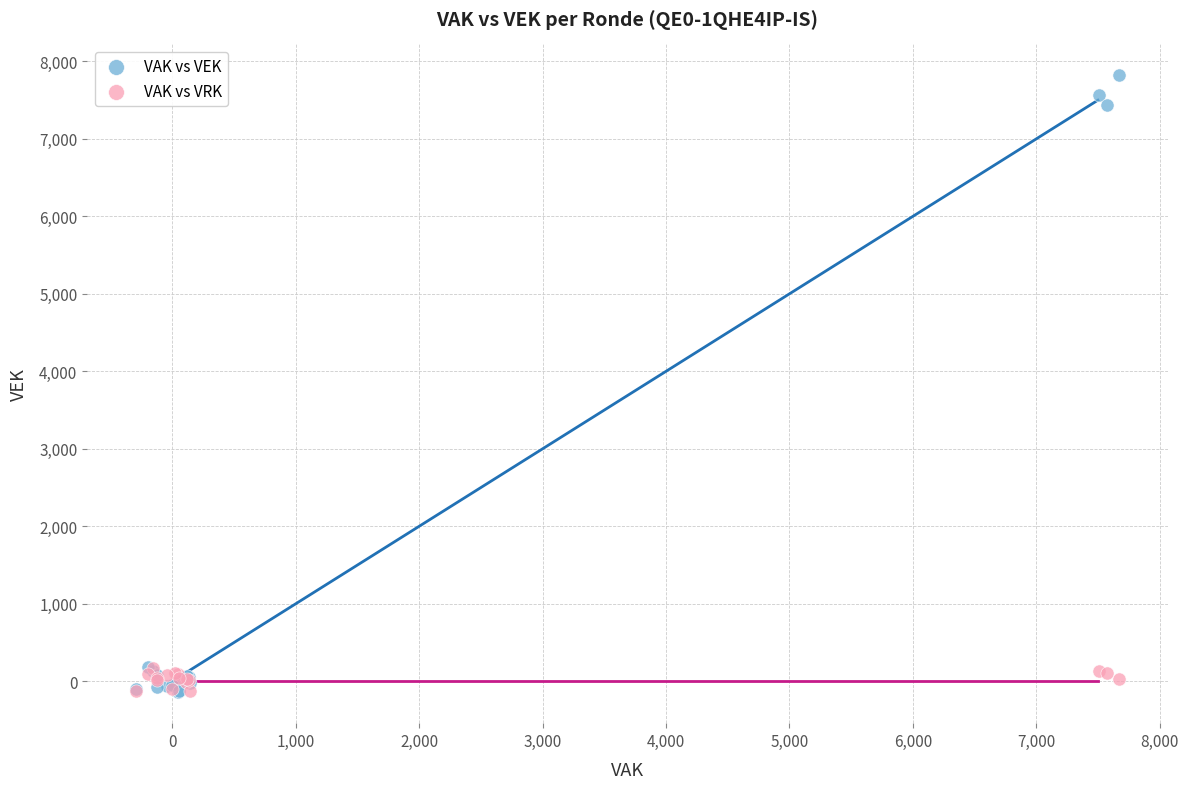

Which series has the widest spread of Y values?

VAK vs VEK